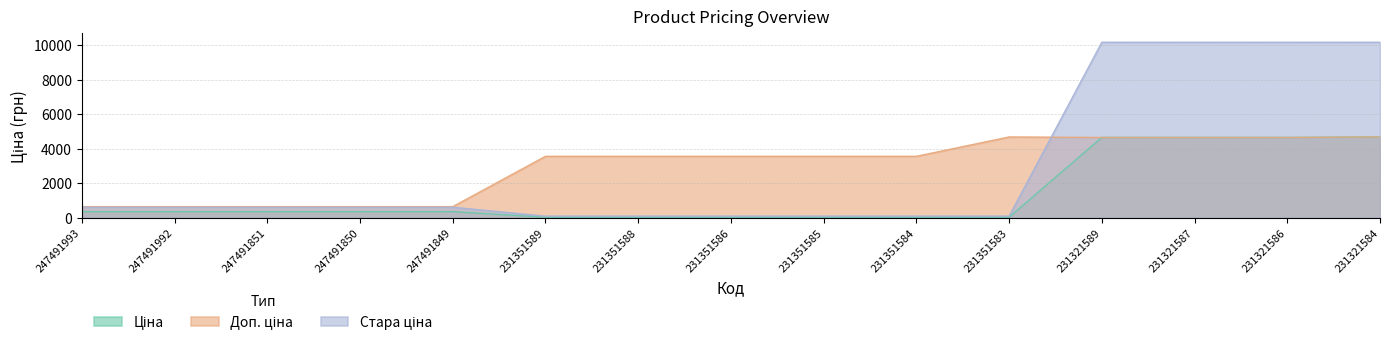

Reading left to right, list all the values displayed in this chart.

Ціна: 345.6	345.6	345.6	345.6	345.6	15.8	15.8	15.8	15.8	15.8	20.8	4642.5	4642.5	4642.5	4672.9
Доп. ціна: 634.0	634.0	634.0	634.0	634.0	3550.0	3550.0	3550.0	3550.0	3550.0	4671.0	4642.0	4642.0	4642.0	4673.0
Стара ціна: 599.9	599.9	599.9	599.9	599.9	83.0	83.0	83.0	83.0	83.0	83.0	10158.6	10158.6	10158.6	10158.6